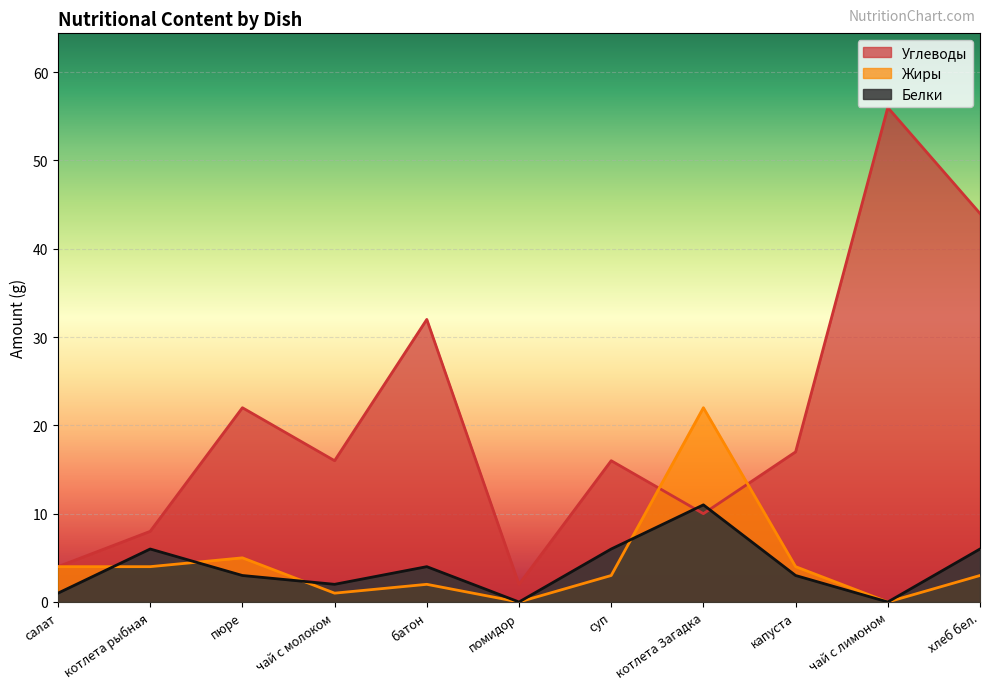

How many interior local valleys does the Углеводы series have?

3